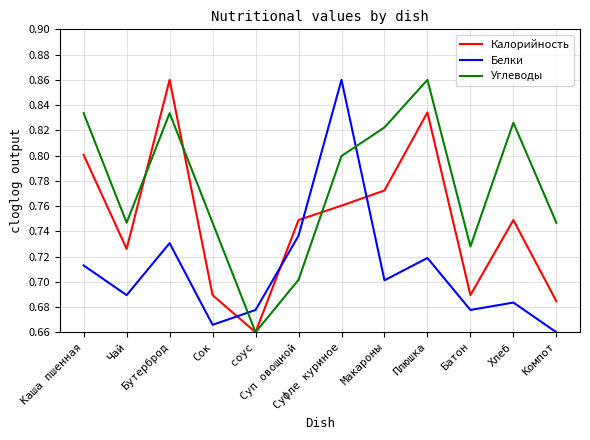

What is the difference between the highest and lowest values at Плюшка?

0.1